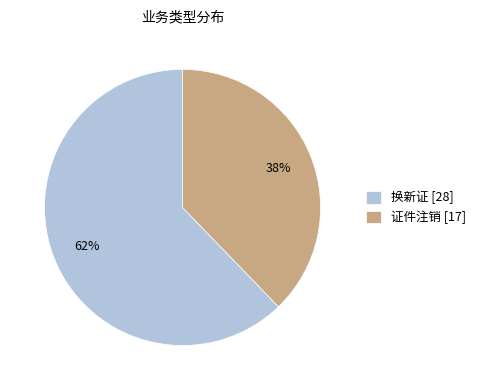

To the nearest percent, what is the combined percentage of 证件注销 and 换新证?

100%